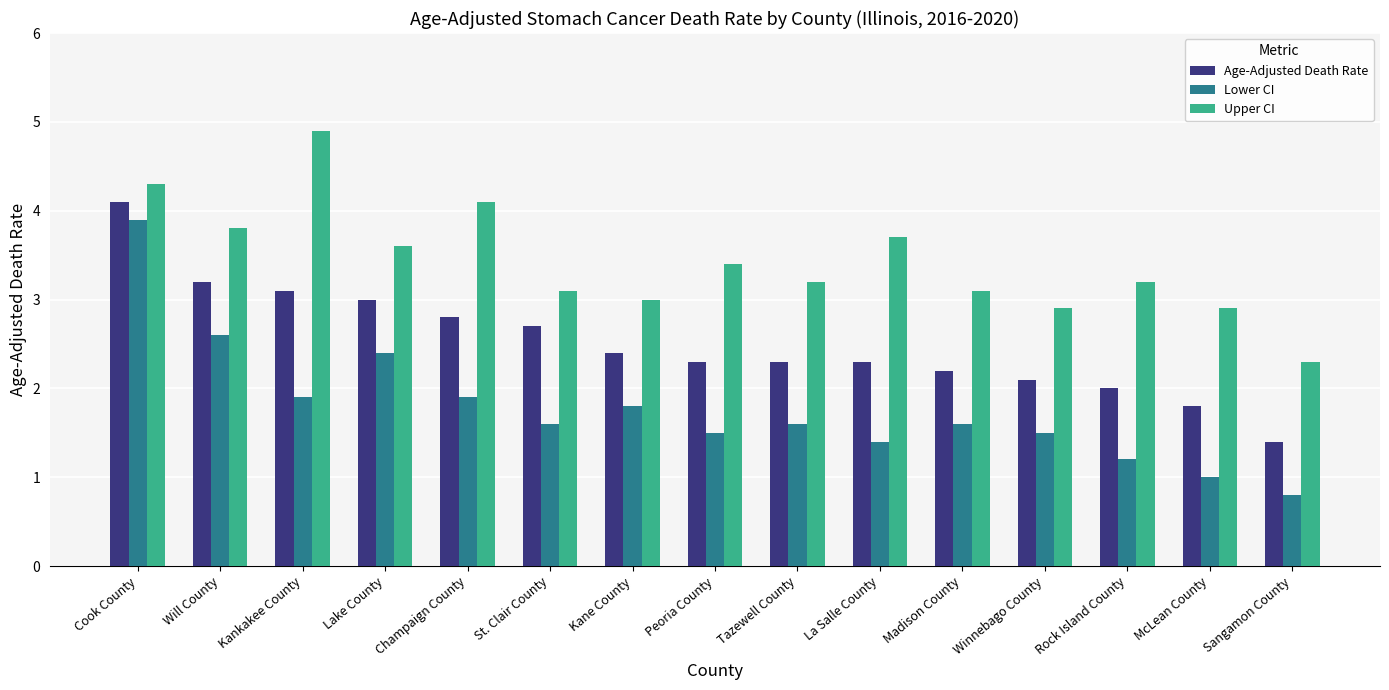

What is the difference between the highest and lowest values at Cook County?

0.4